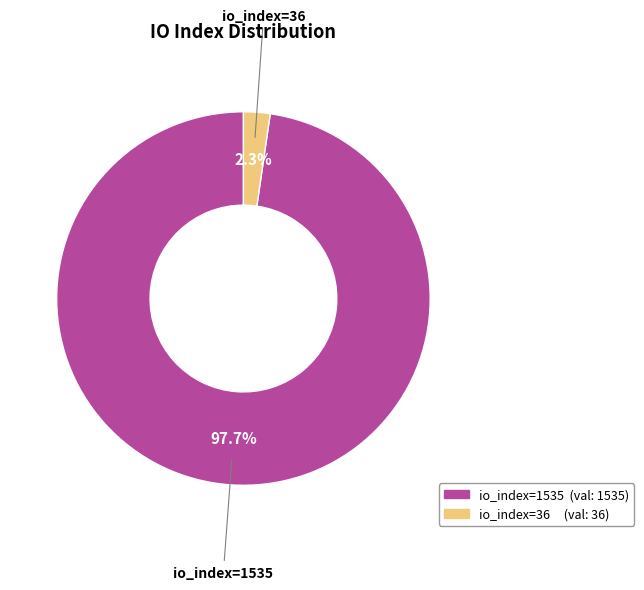

Rank the categories by value from highest to lowest.

io_index=1535, io_index=36